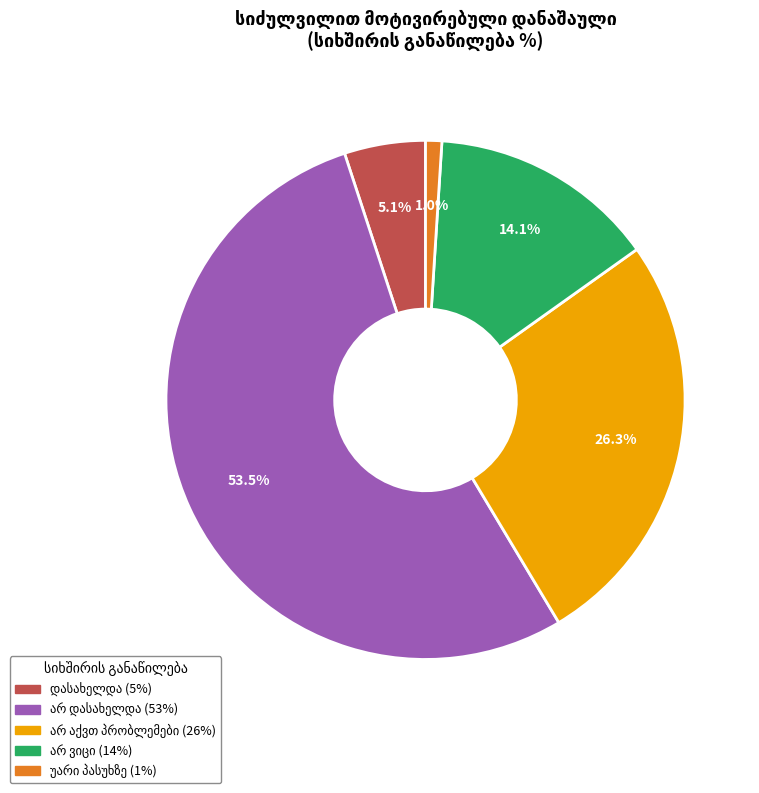

Does any single category account for the majority?

Yes